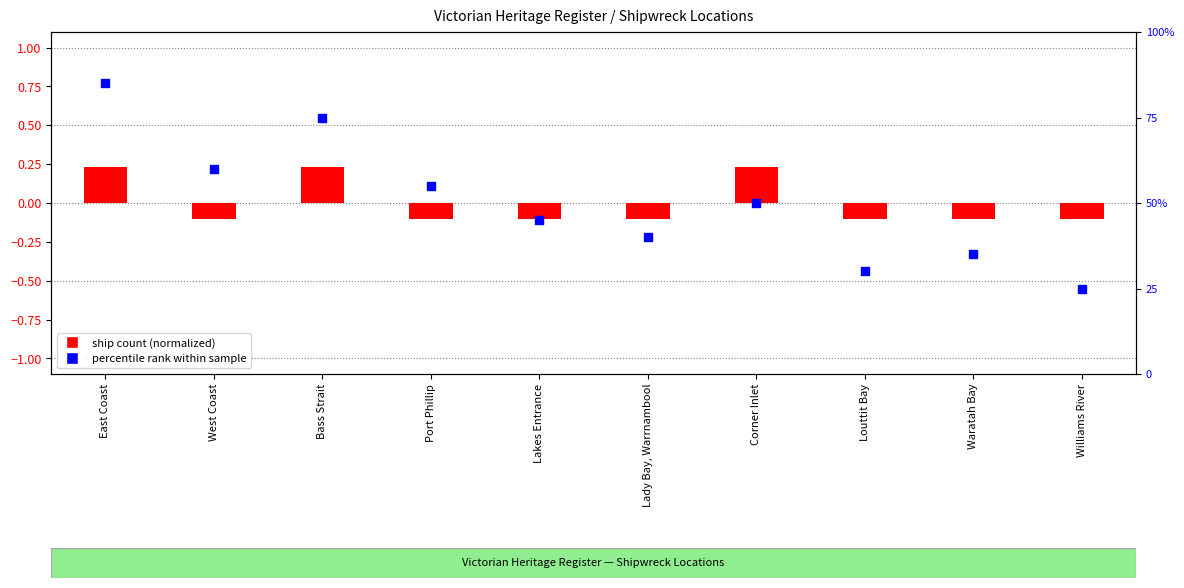

Which series contains the lowest Y value?

ship count (normalized)